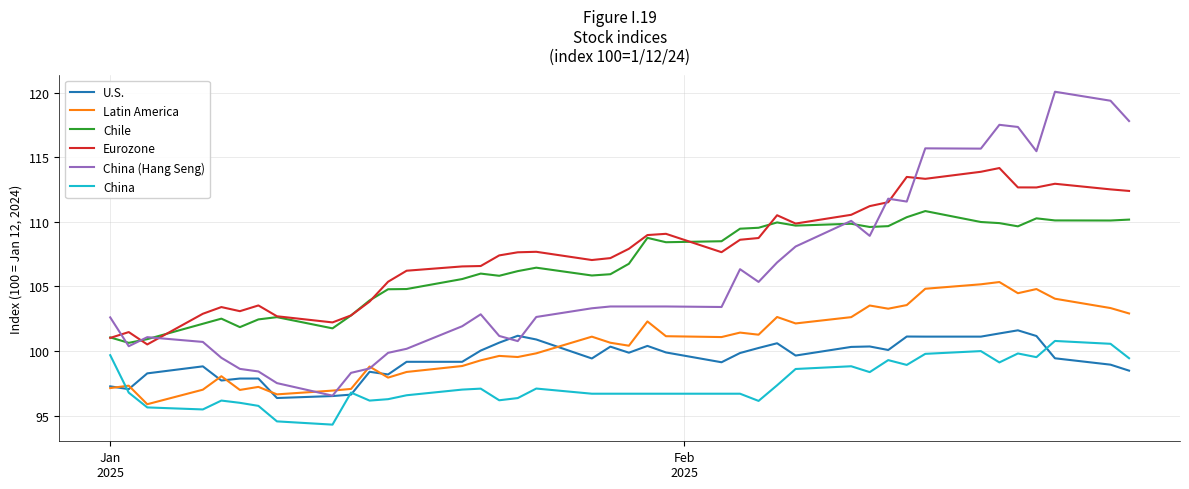

Is this an area chart (filled region under the line)?

No